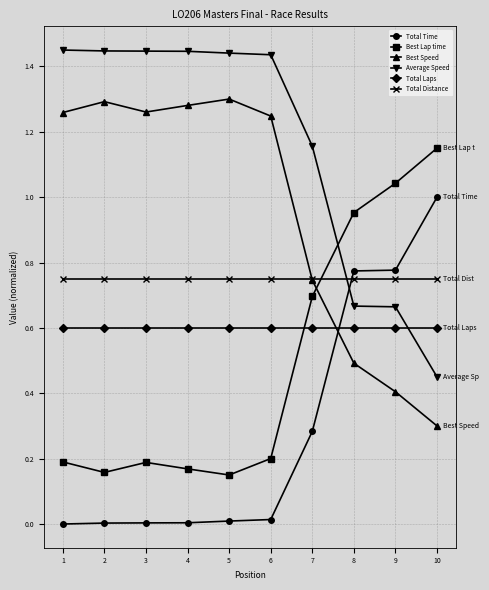

True or false: Best Speed has more than 2 points higher than both neighbors.

False